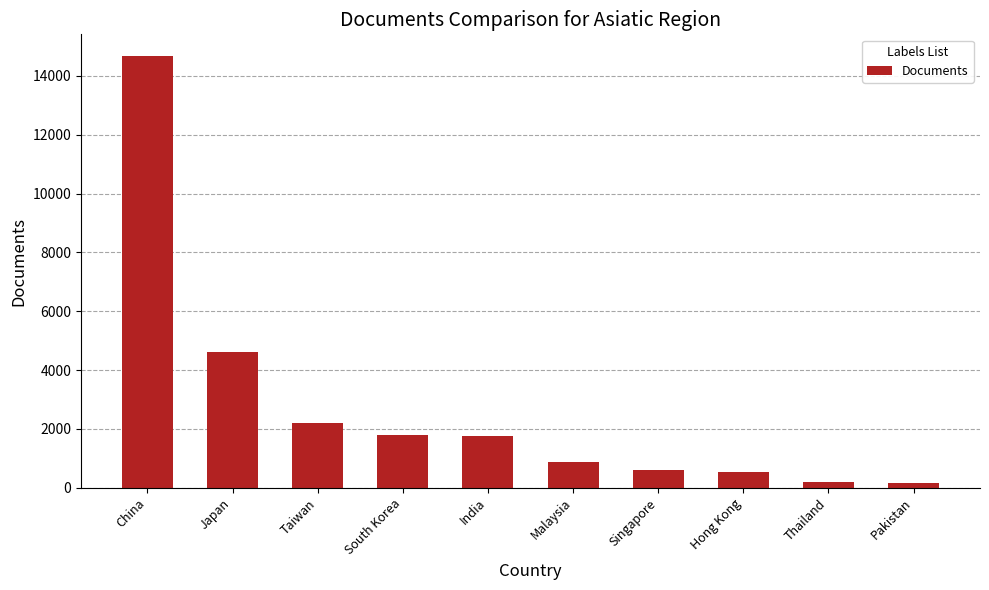

Is it true that the value at Japan is 3061?

False